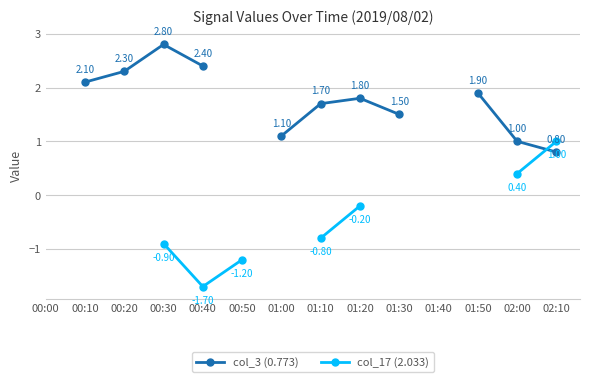

What position from the right is 01:20?

6